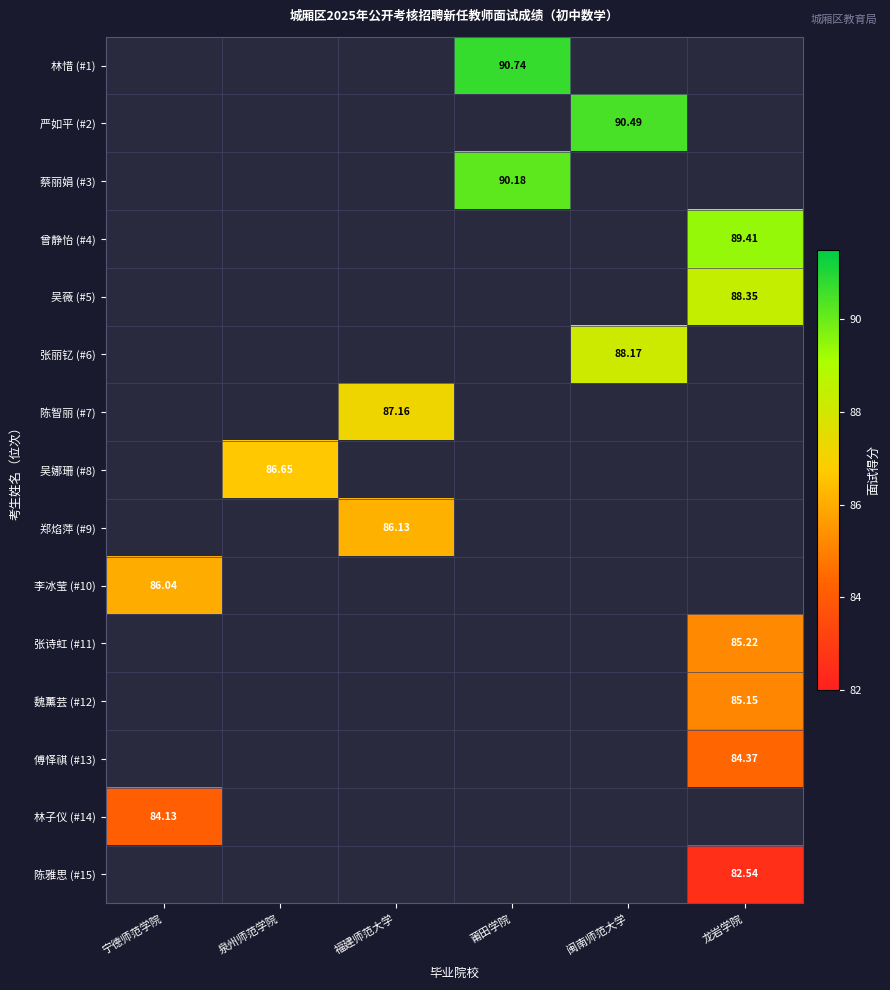

How many data points does each series have?

6